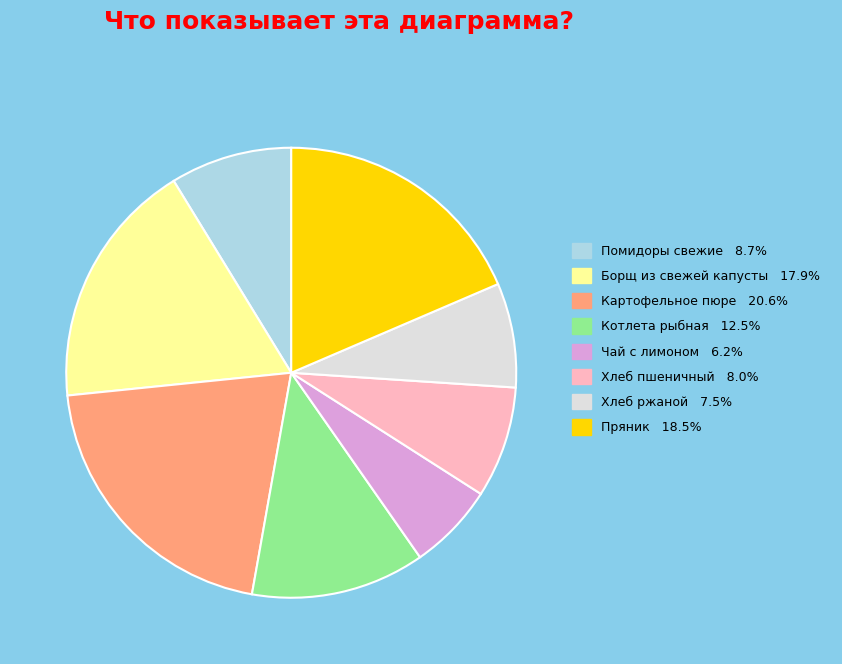

Count the number of slices in the pie.

8